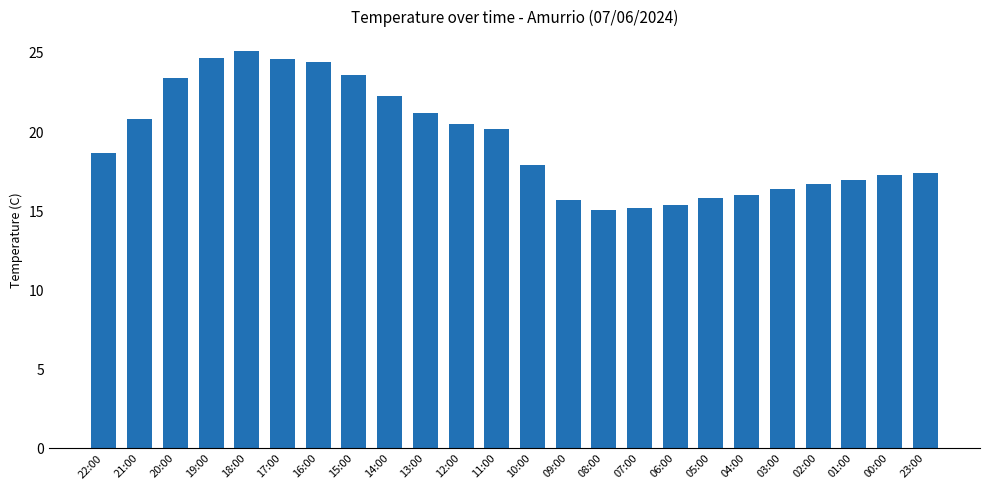

What is the smallest value displayed?

15.1